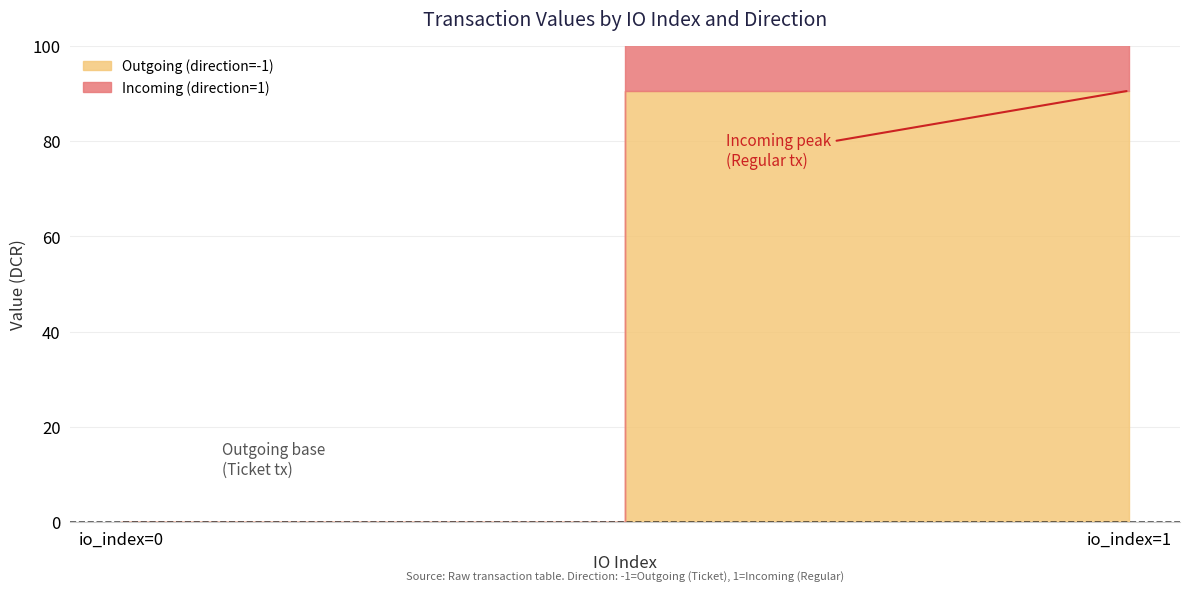

What is the difference between the maximum and minimum values in the Outgoing (direction=-1) series?

90.6